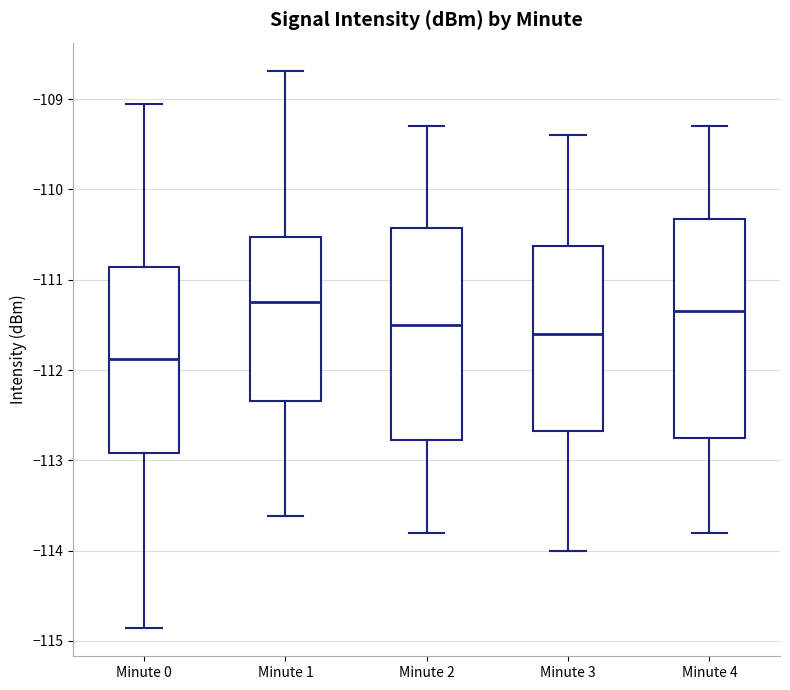

Reading left to right, transcribe this box plot: for each box, give where its median line is, the range the box spans, and where its two whiskers end, as read against the y-axis. The values are not printed on the chart, so give them approximately, as read against the axis.

Minute 0: median -111.9, box -112.9 to -110.9, whiskers -114.9 to -109.1
Minute 1: median -111.2, box -112.3 to -110.5, whiskers -113.6 to -108.7
Minute 2: median -111.5, box -112.8 to -110.4, whiskers -113.8 to -109.3
Minute 3: median -111.6, box -112.7 to -110.6, whiskers -114.0 to -109.4
Minute 4: median -111.3, box -112.7 to -110.3, whiskers -113.8 to -109.3